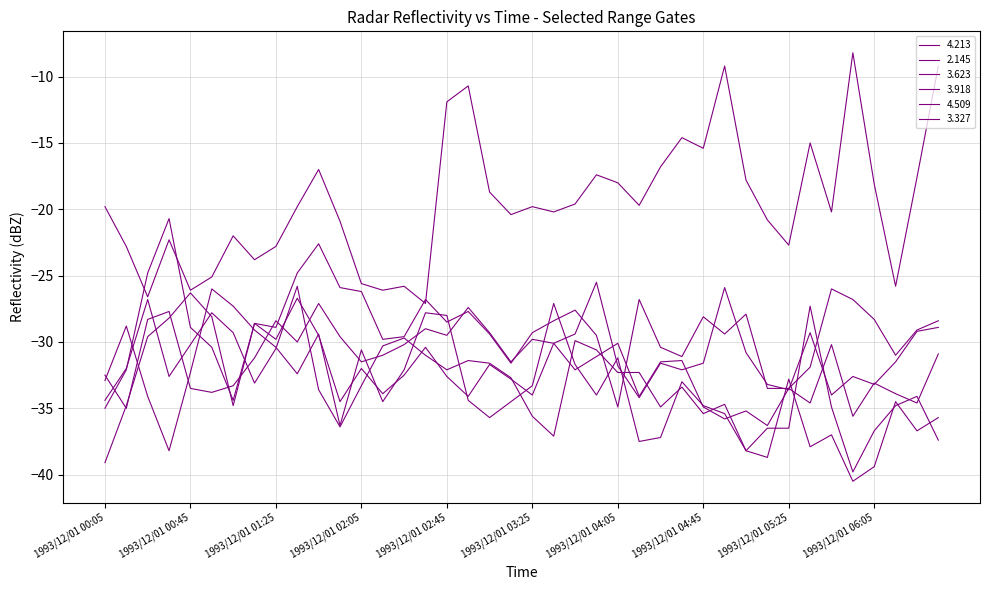

Rank the series by their maximum value, from lowest to highest.

4.509, 4.213, 3.623, 3.327, 3.918, 2.145